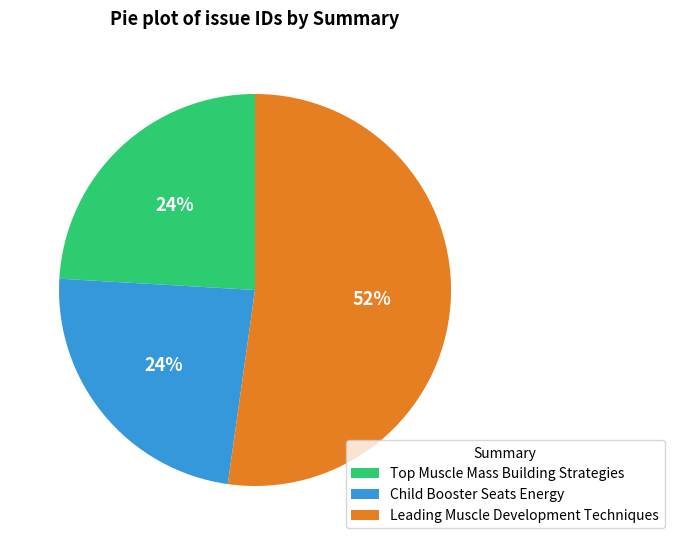

What percentage is the Child Booster Seats Energy slice, to the nearest percent?

24%